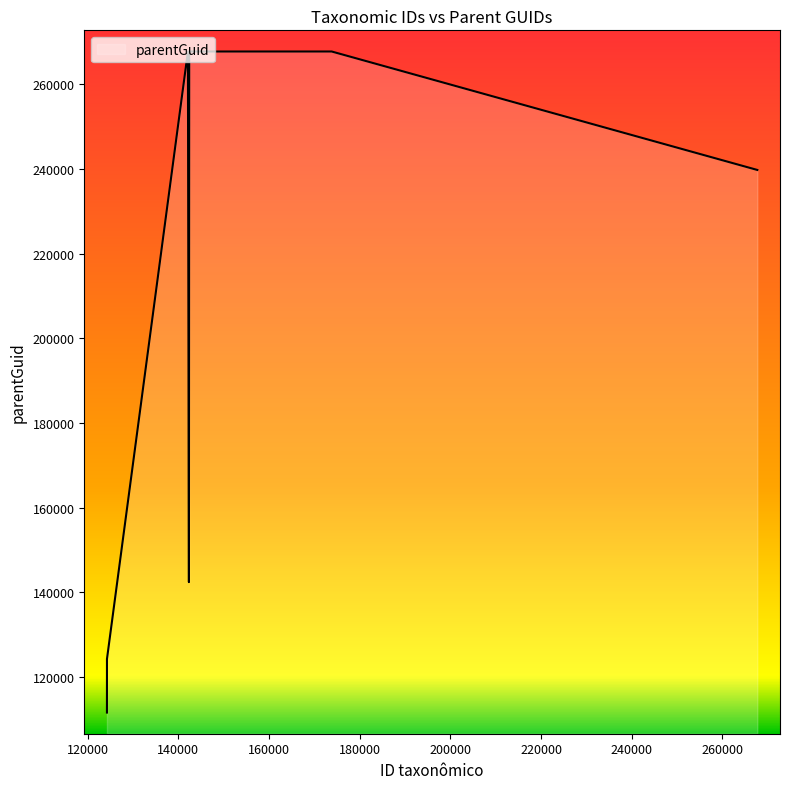

How many interior local valleys (lower than both neighbors) does the data have?

1